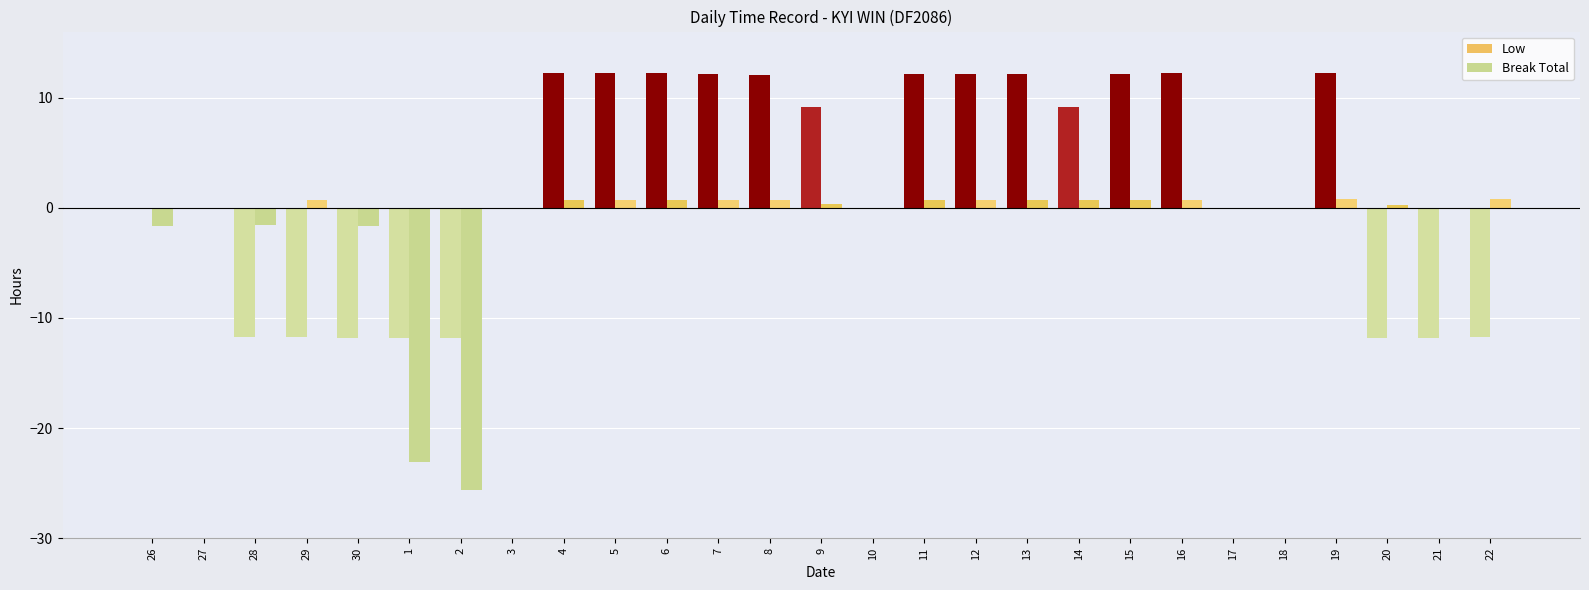

Which series has the largest total across all categories?

Low